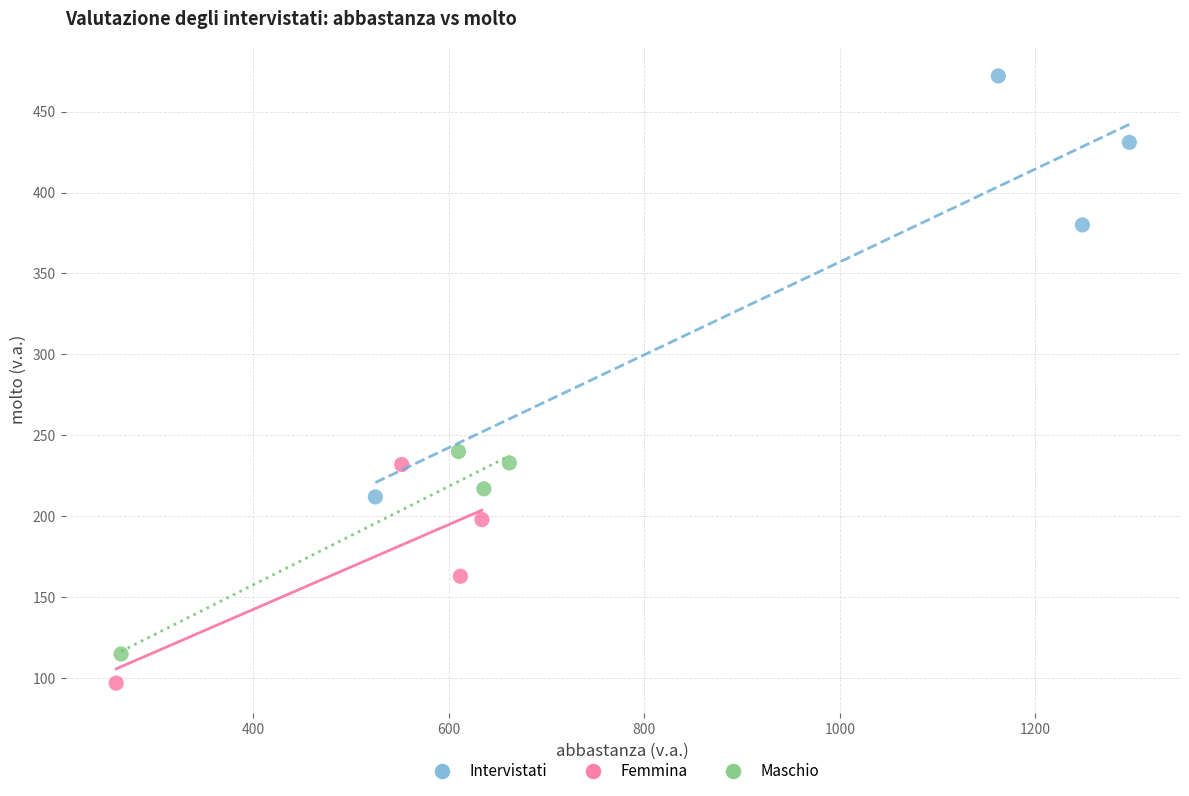

Which series contains the lowest Y value?

Femmina